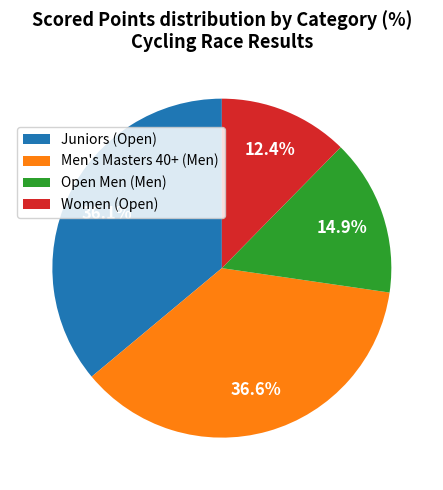

To the nearest percent, what percentage of the pie is Men's Masters 40+ (Men)?

37%